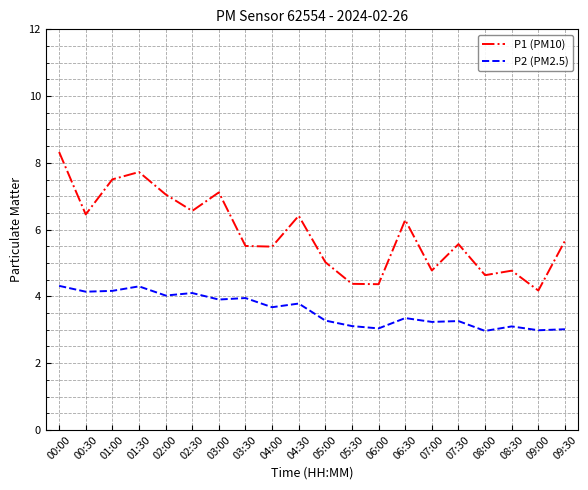

What position from the left is 00:30?

2